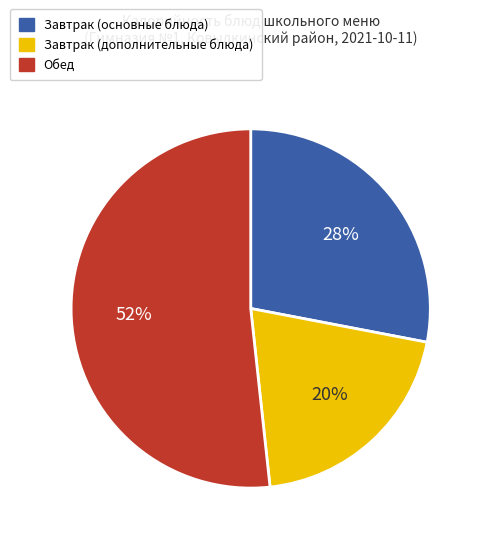

Is there a majority slice in this chart?

Yes